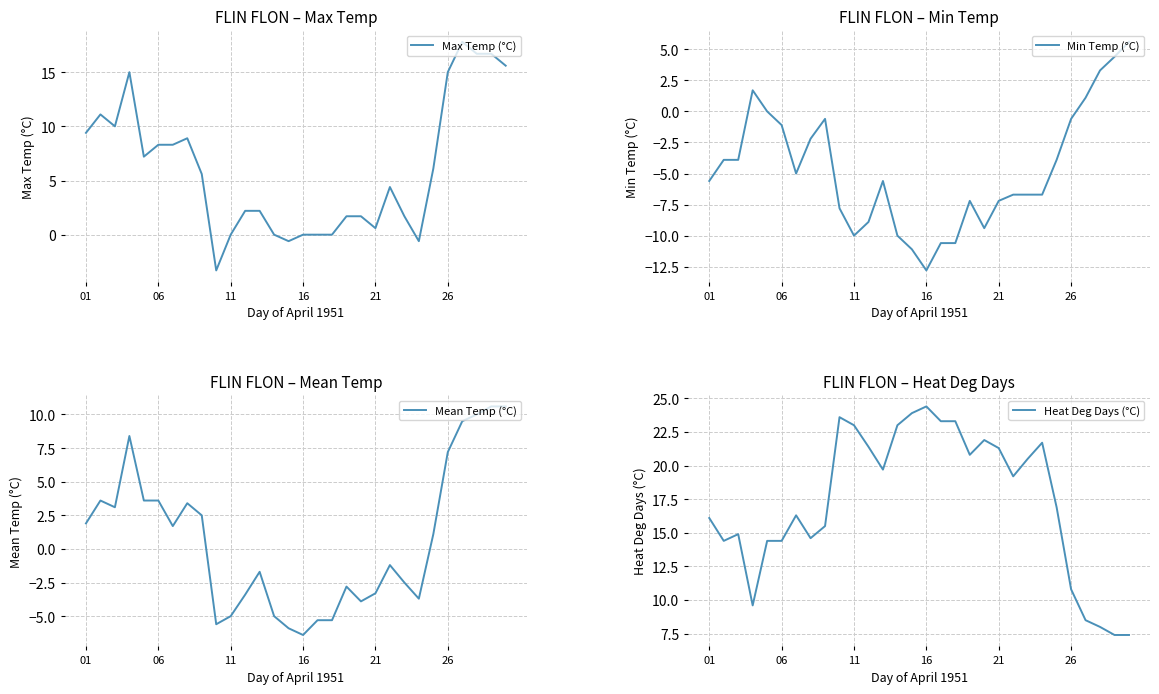

The Heat Deg Days (°C) series shows 24.0 at 06. True or false?

False